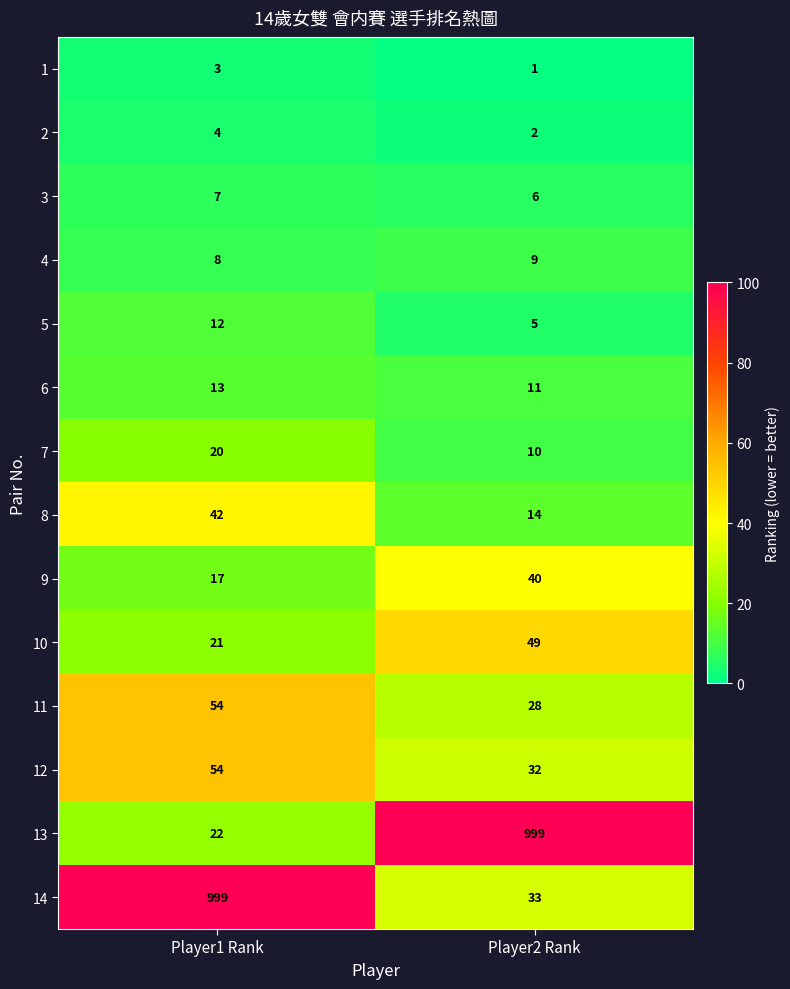

Which series has the largest range (max minus min)?

13